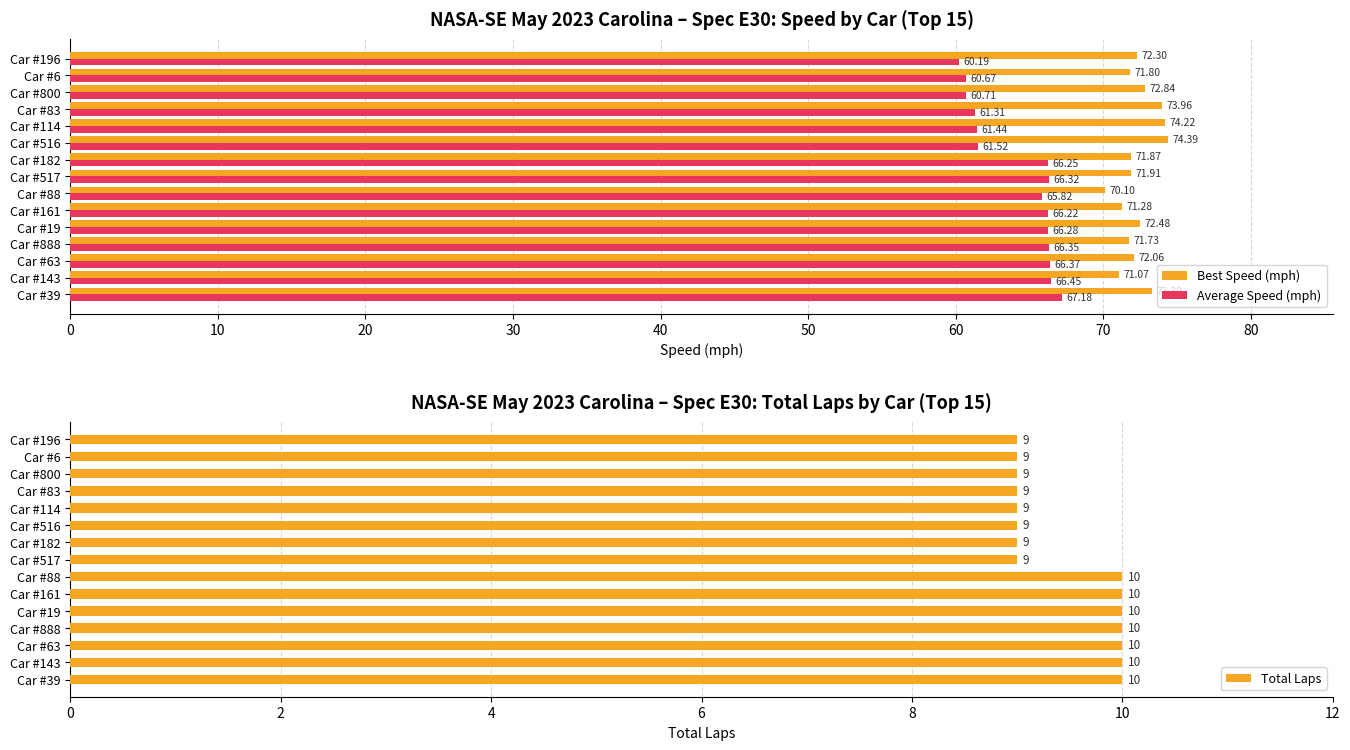

The value of Best Speed (mph) at 12 is 25.3. True or false?

False